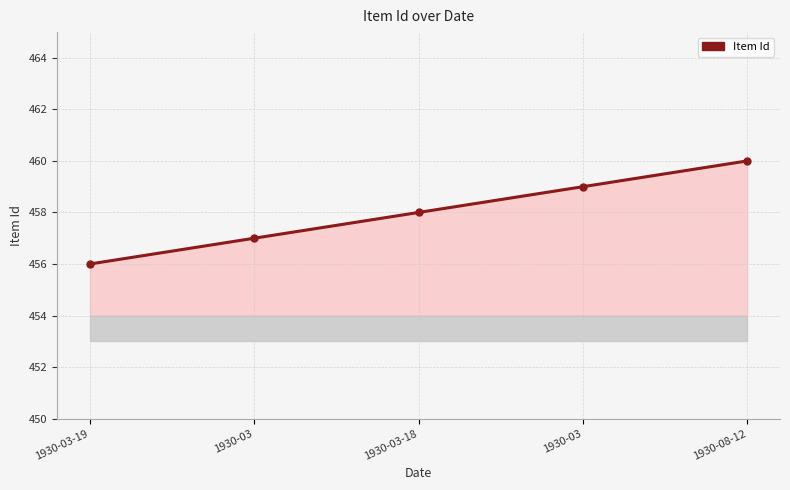

Where is the data nearest to the value 458?

1930-03-18